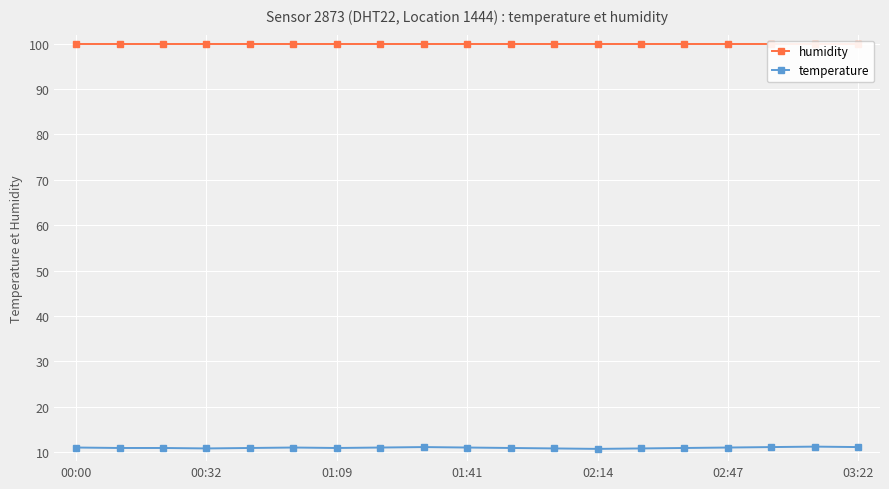

True or false: temperature has a value of 4.0 at 01:41.

False